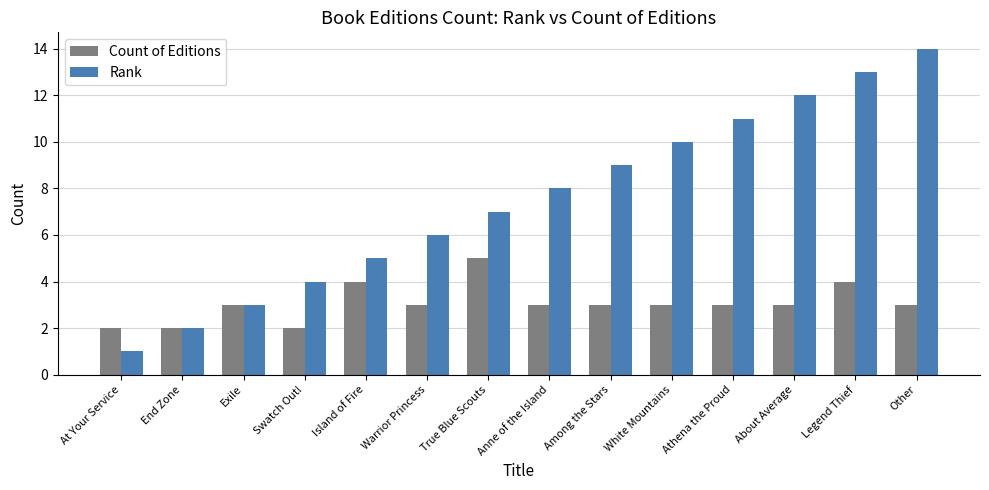

What is the sum of all Count of Editions values?

43